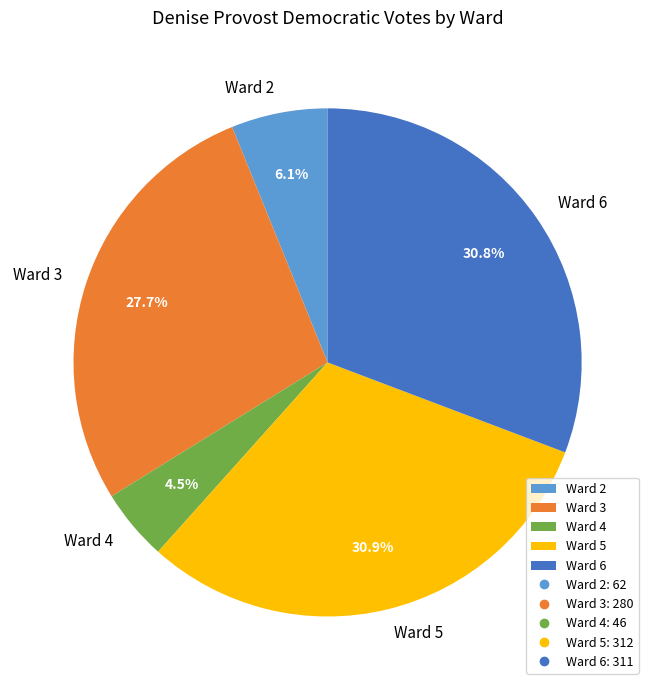

How much of the chart is everything except Ward 2?

93.9%